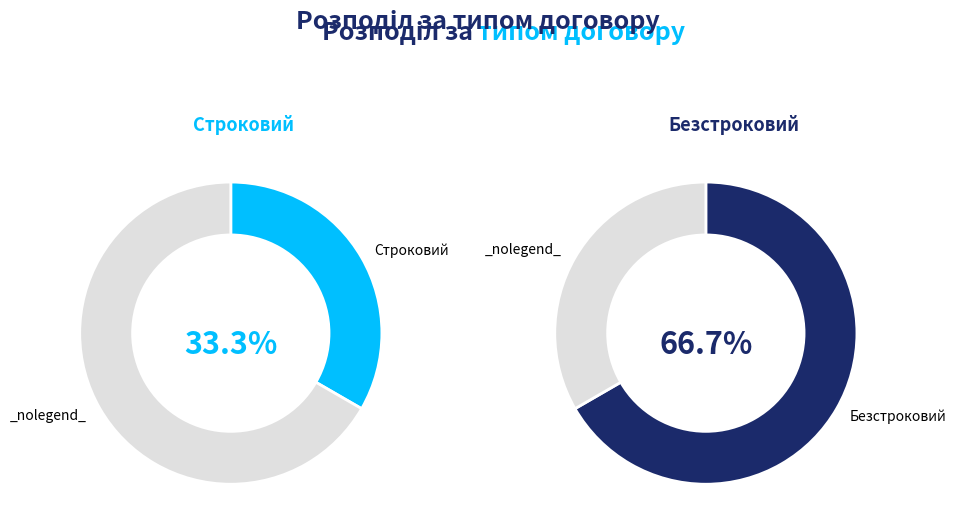

To the nearest percent, what portion does Строковий represent?

33%